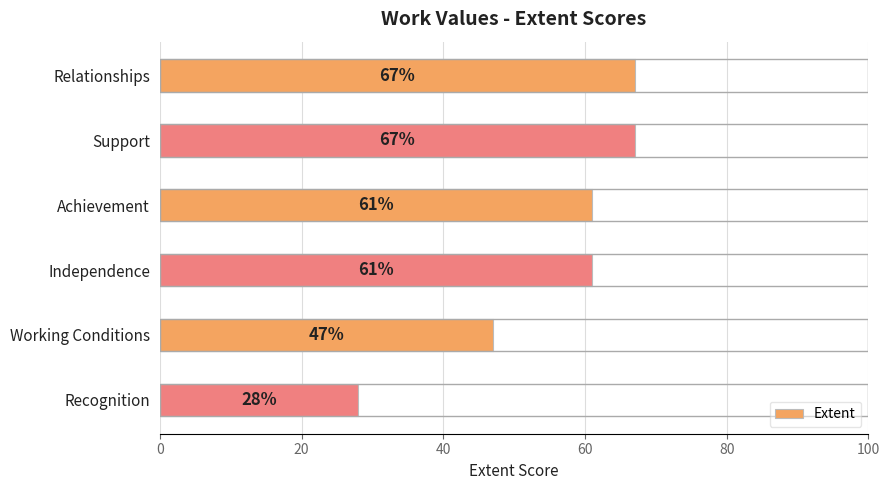

Does the chart contain any negative values?

No